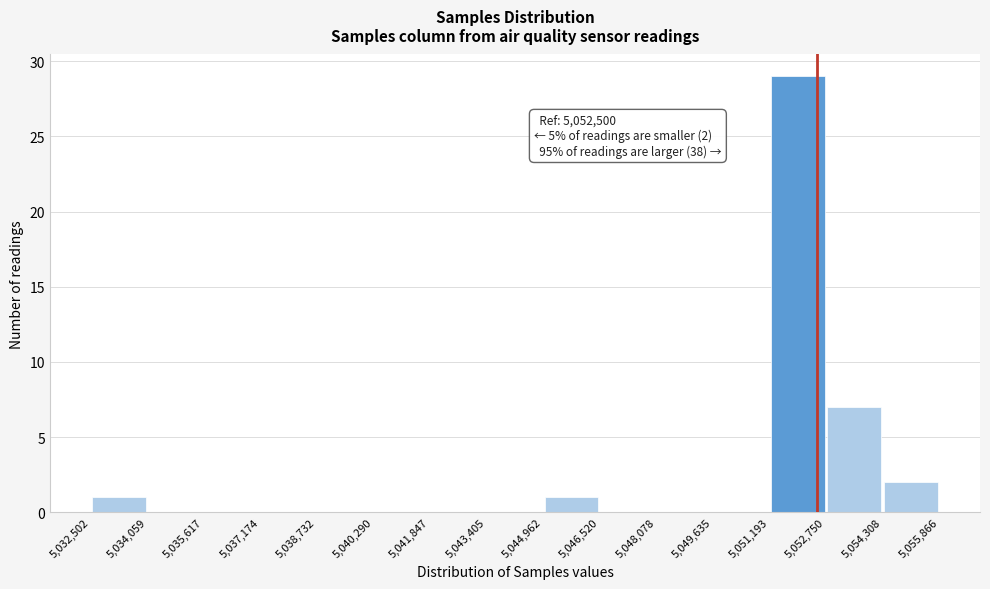

Over which range of the x-axis is the bar tallest?

5,051,193 to 5,052,750